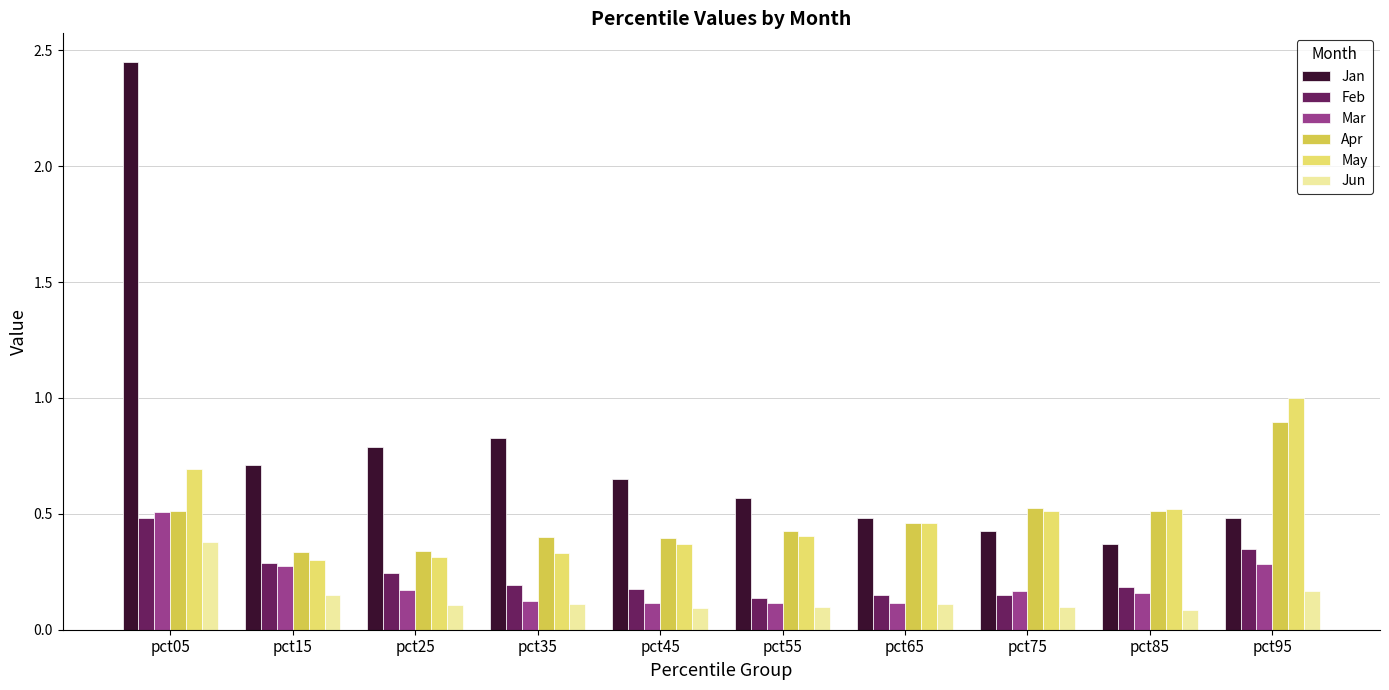

At which category is the sum across all series the highest?

pct05